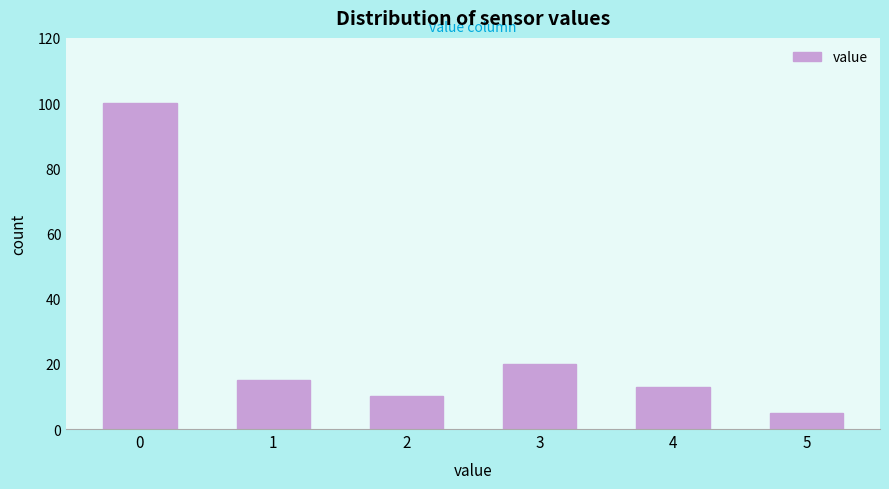

Reading left to right, transcribe all the data shown in this chart.

100	15	10	20	13	5